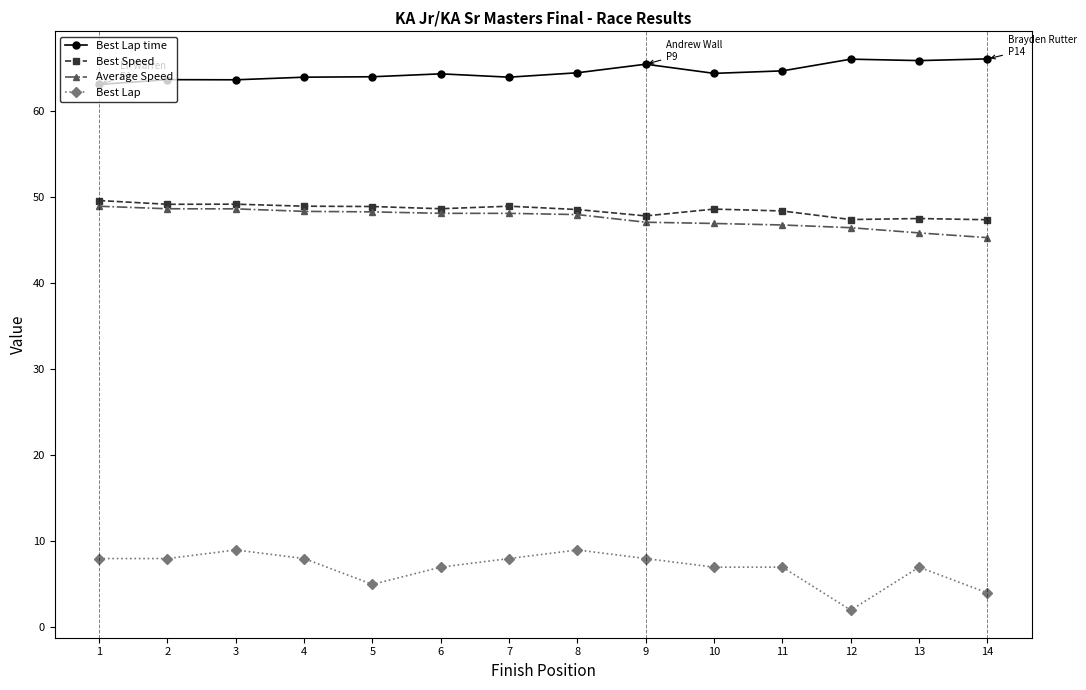

Does the chart display data point markers on the line(s)?

Yes